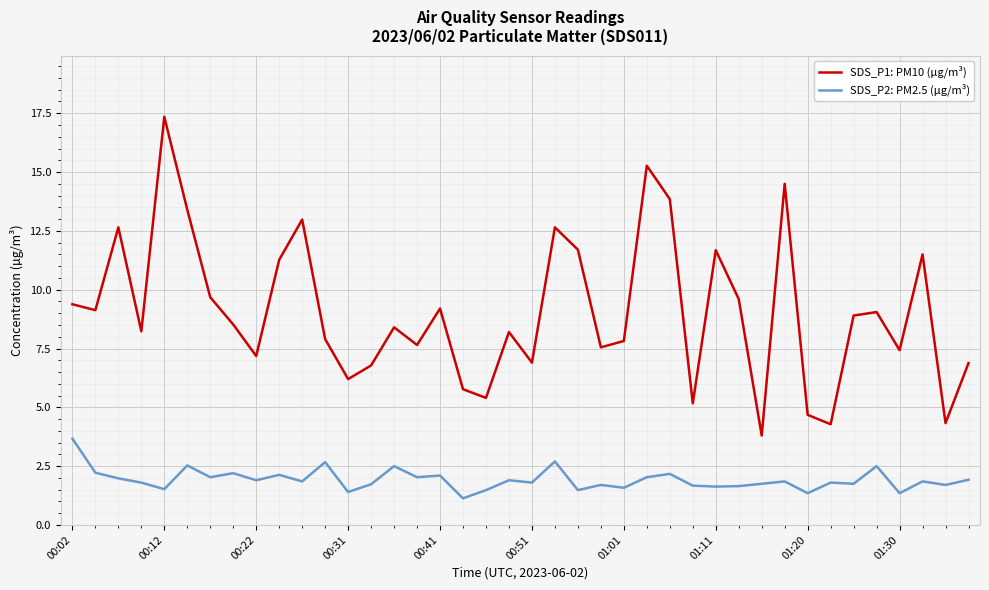

How many values in the SDS_P1: PM10 (µg/m³) series exceed 8?

23